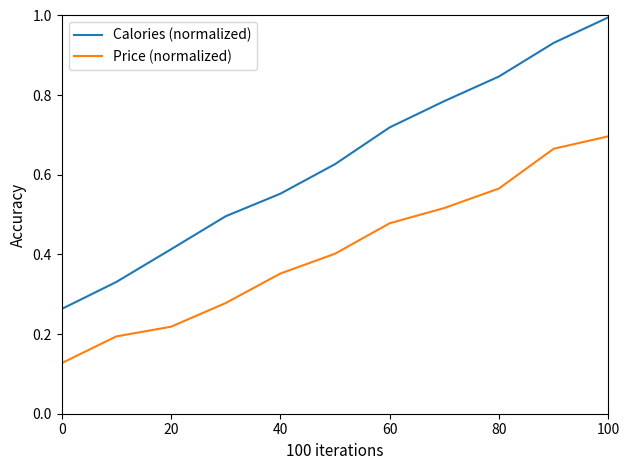

List the series in order of their peak value, highest first.

Calories (normalized), Price (normalized)